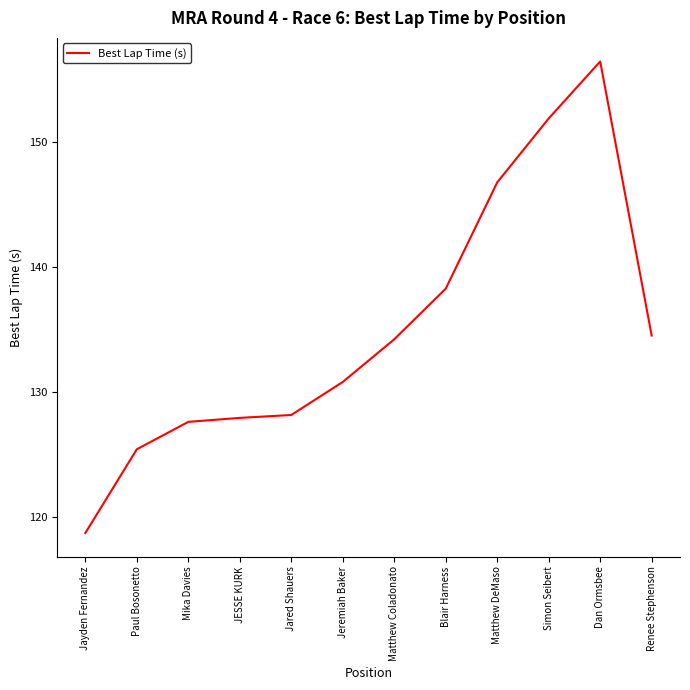

What is the difference between the maximum and minimum values?

37.7